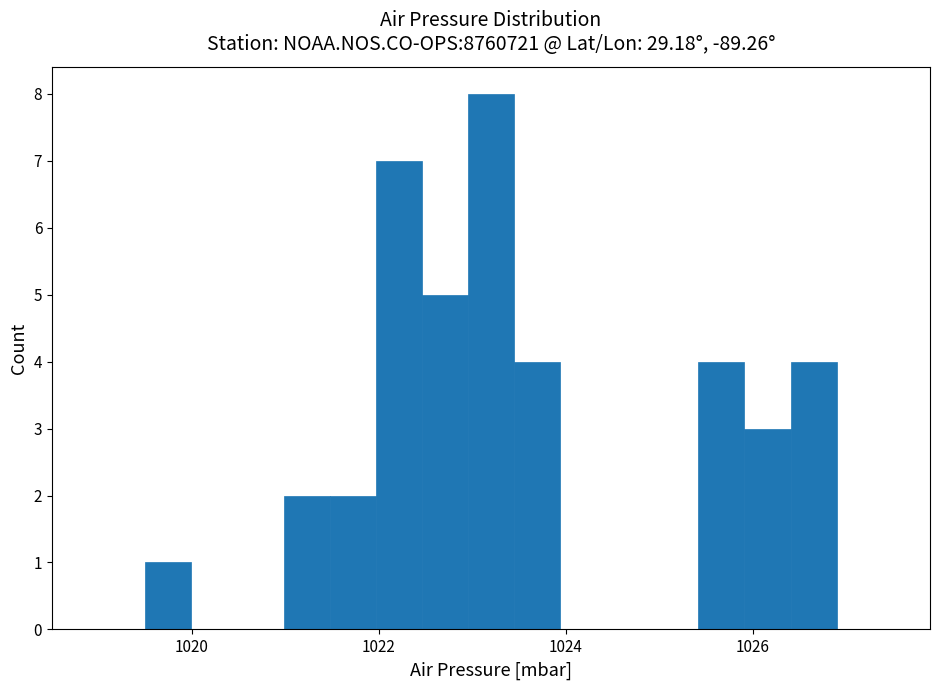

Read against the x-axis, roughly where is the centre of the tallest bar?

1023.2